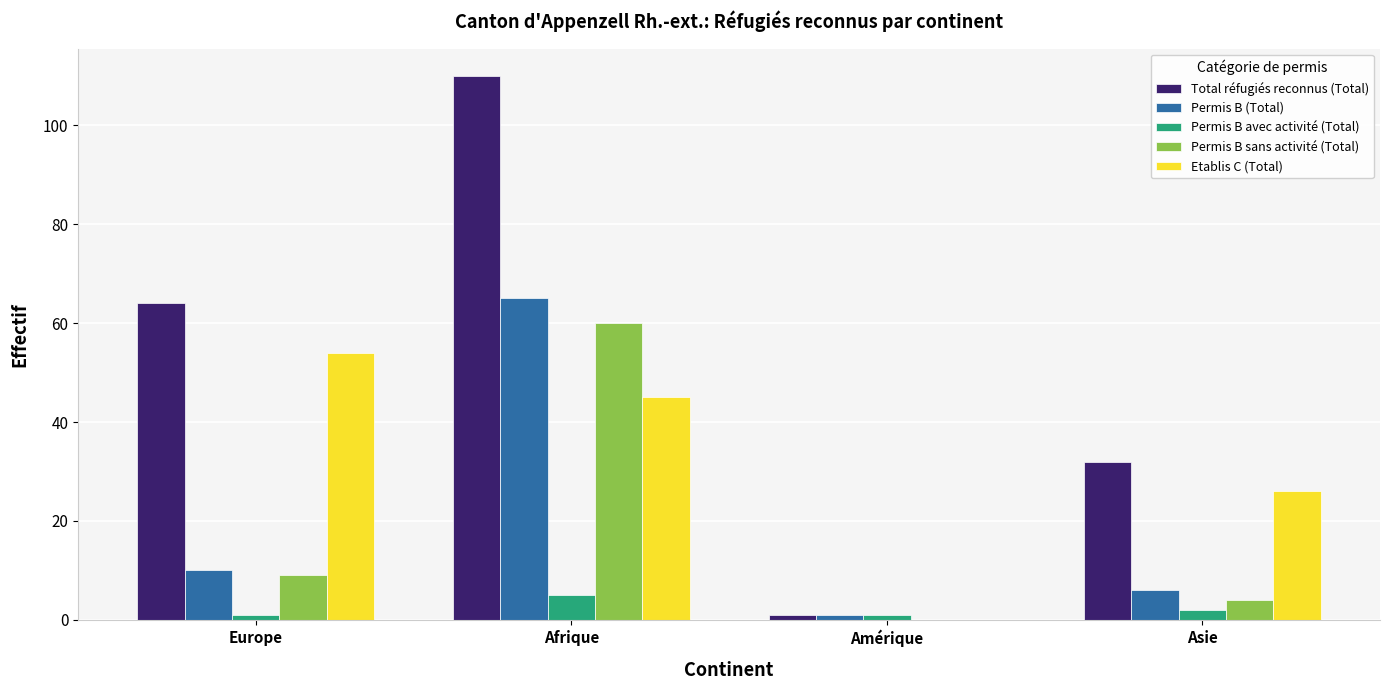

What is the sum of the Permis B (Total) values at Europe and Asie?

16